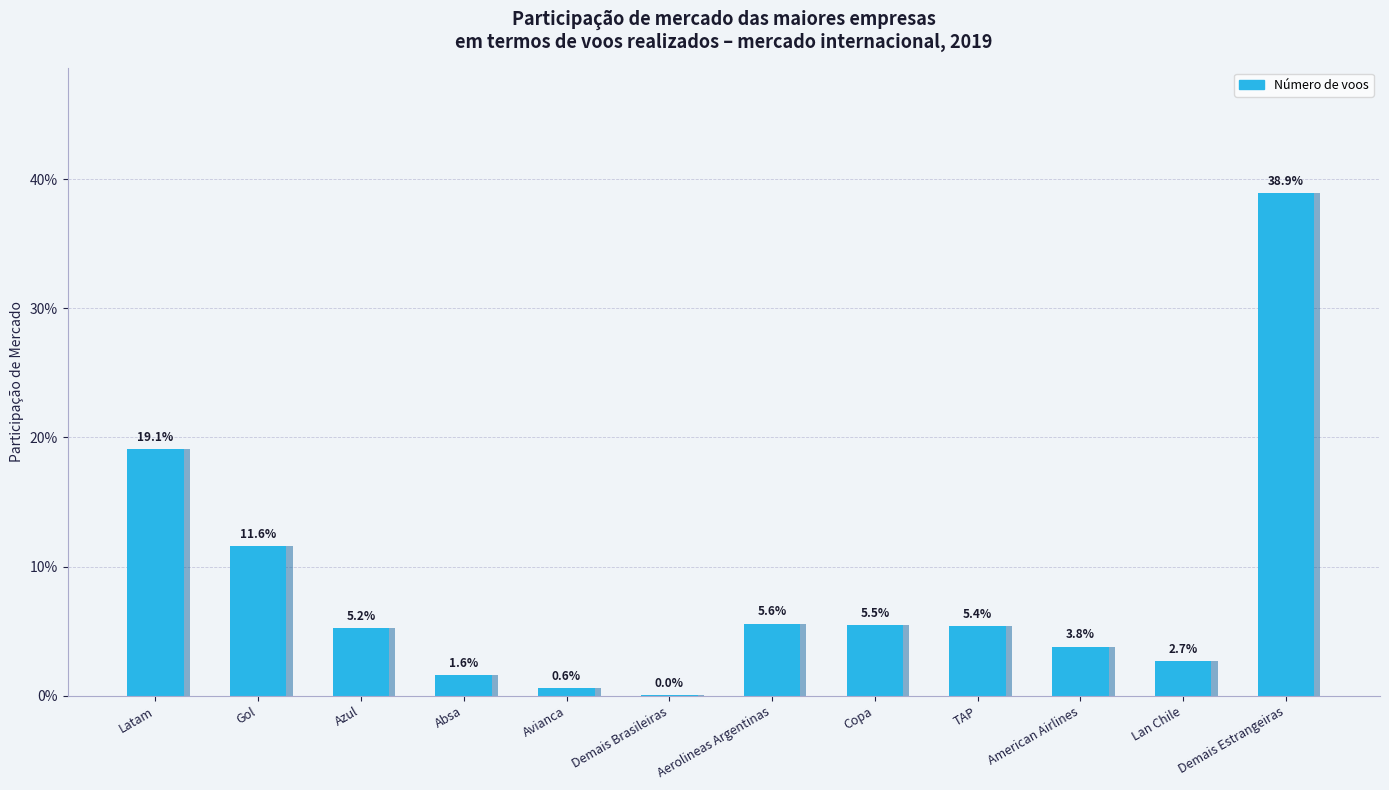

List the labels in order of value, smallest first.

Demais Brasileiras, Avianca, Absa, Lan Chile, American Airlines, Azul, TAP, Copa, Aerolineas Argentinas, Gol, Latam, Demais Estrangeiras